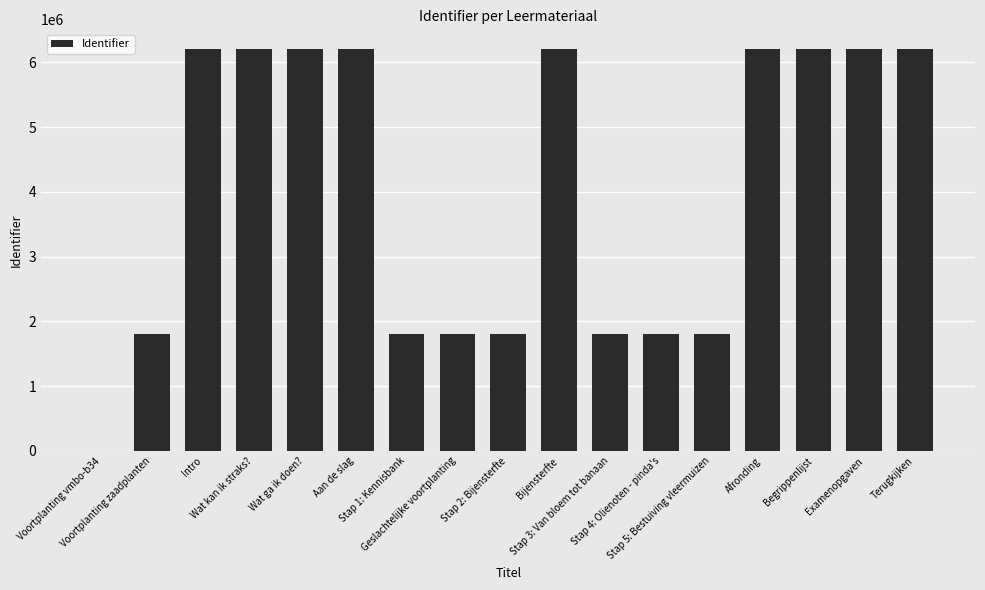

What is the greatest value displayed?

6198565